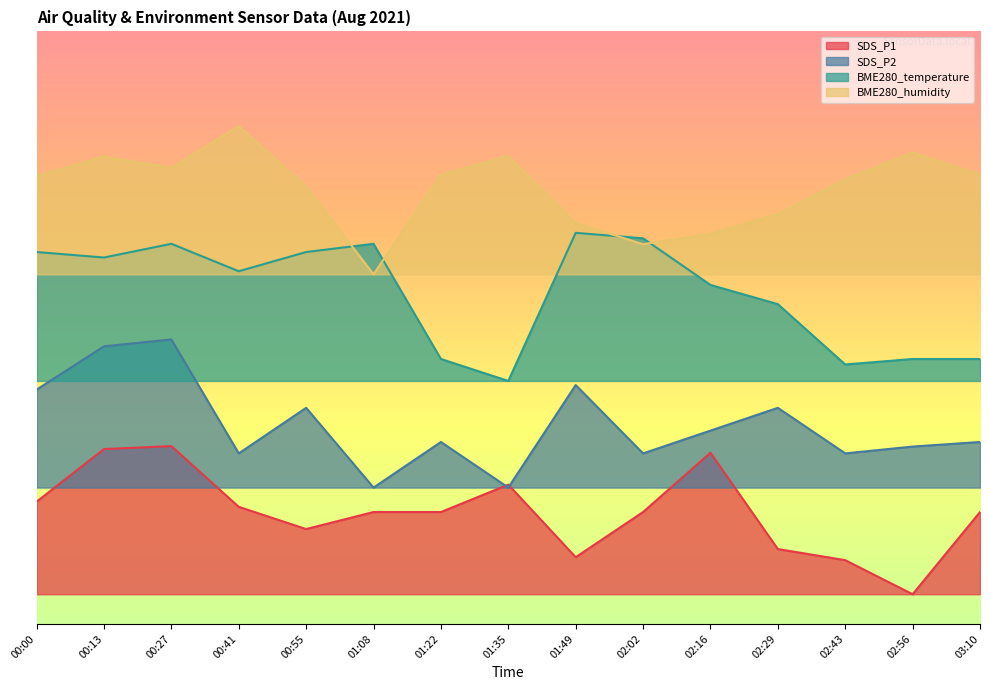

What is the sum of the SDS_P2 values at 00:27 and 02:43?

76.8